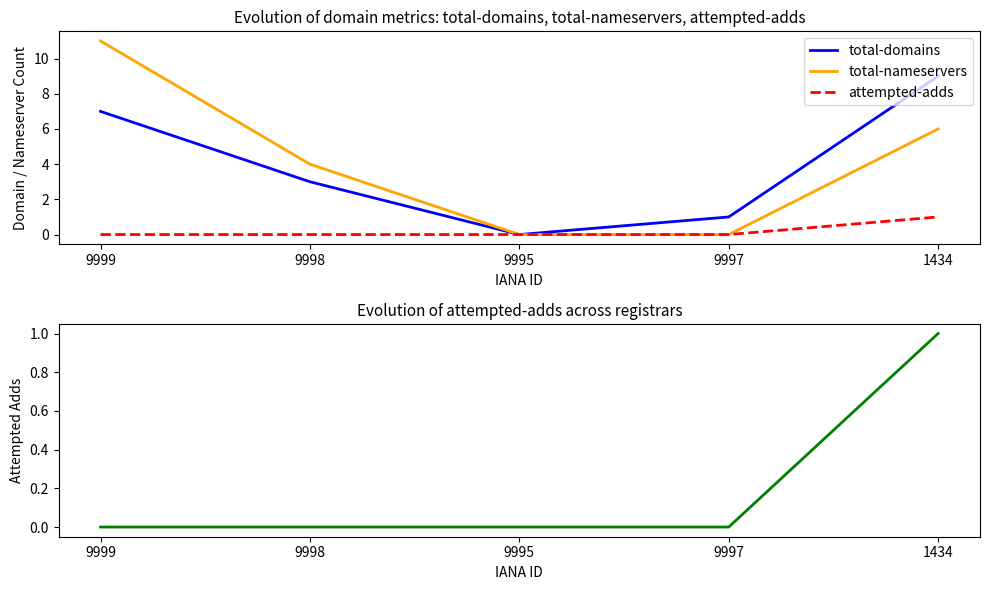

Which series changed the most between 9999 and 9997?

total-nameservers